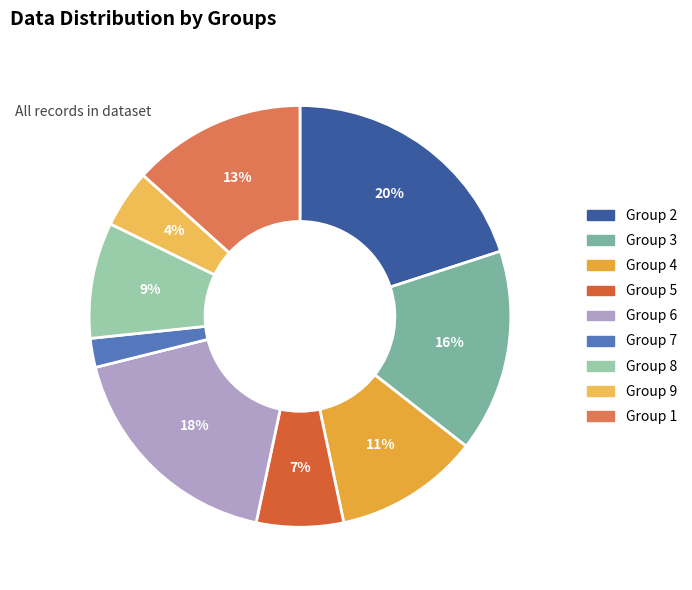

How many slices are in this pie chart?

9